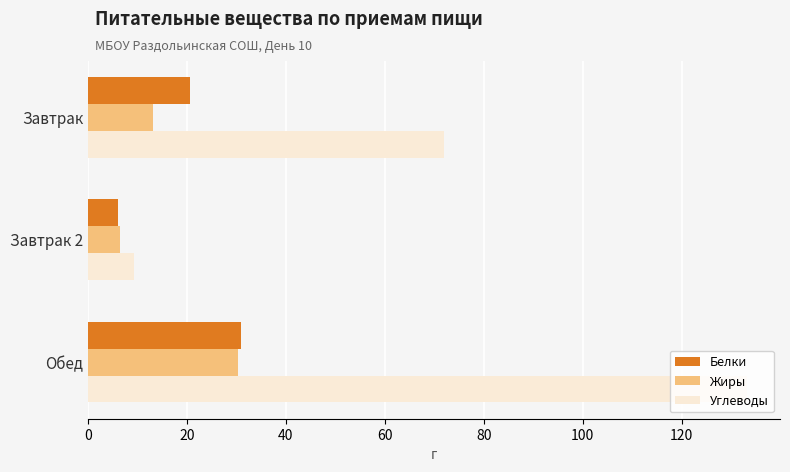

Which category has the highest value in the Углеводы series?

Обед